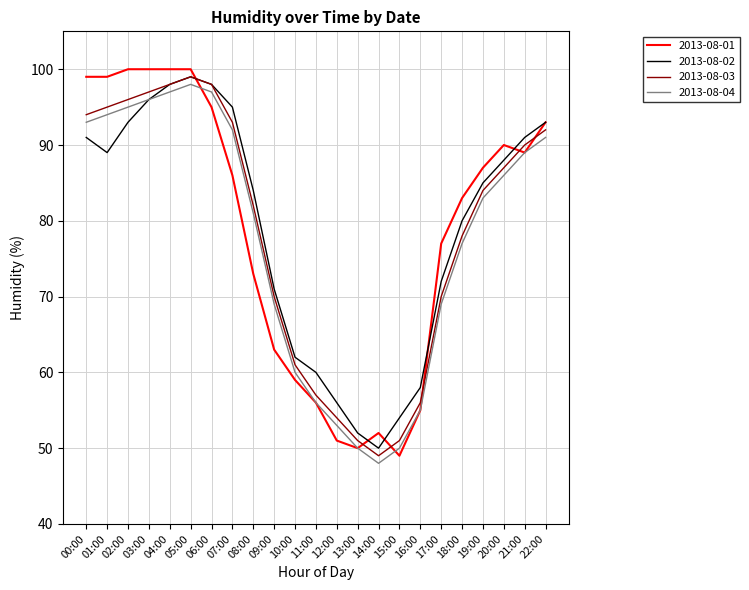

What is the difference between the second highest and second lowest values in the 2013-08-04 series?

47